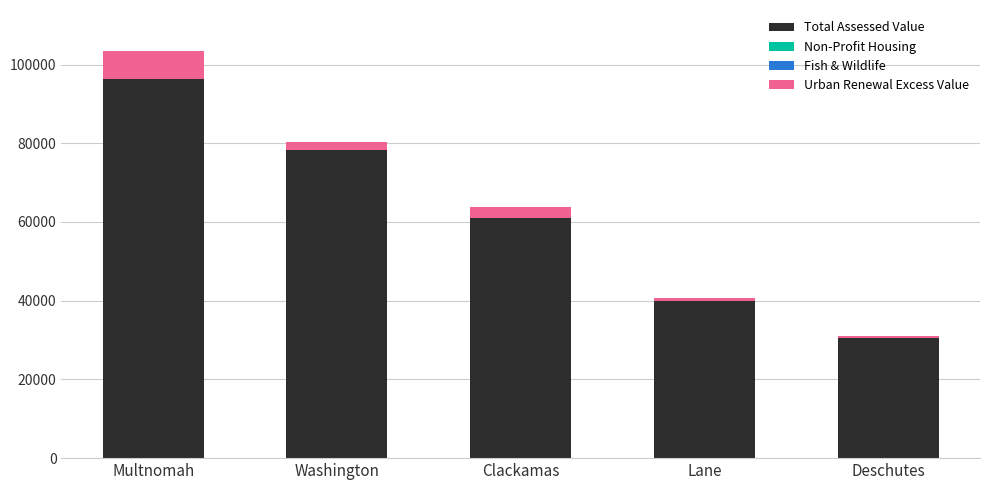

At which category is the sum across all series the highest?

Multnomah